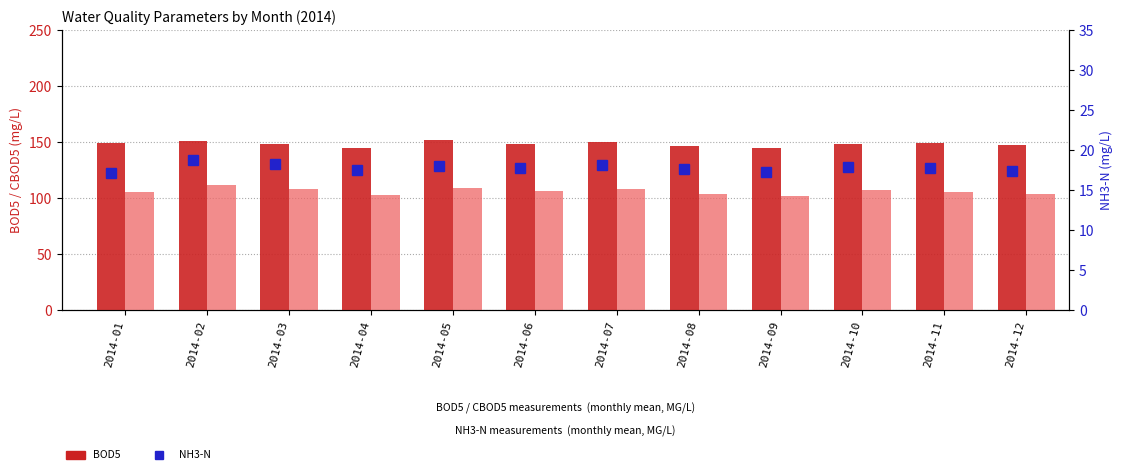

Between 2014-09 and 2014-05, which is larger?

2014-05